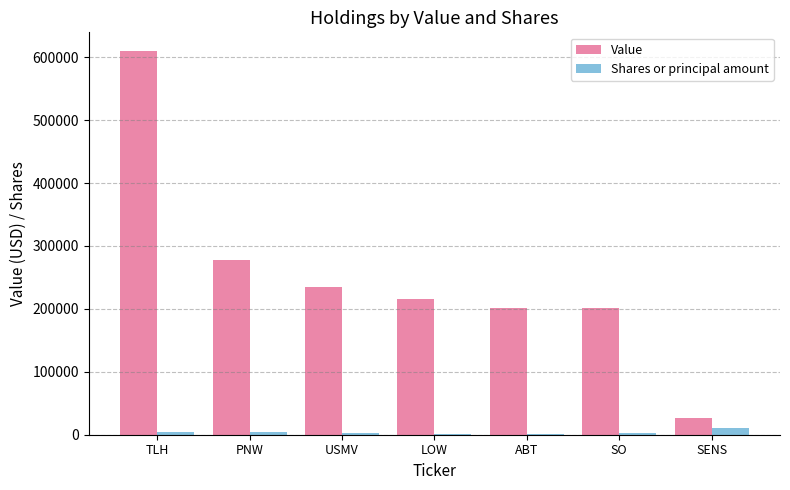

Which series changed the most between USMV and SENS?

Value